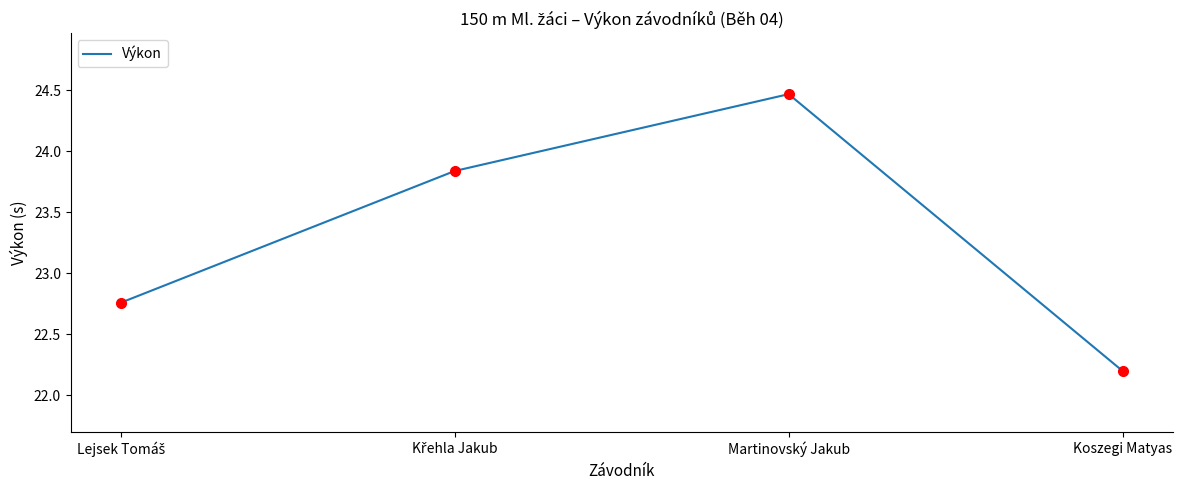

How many values are below 23?

2